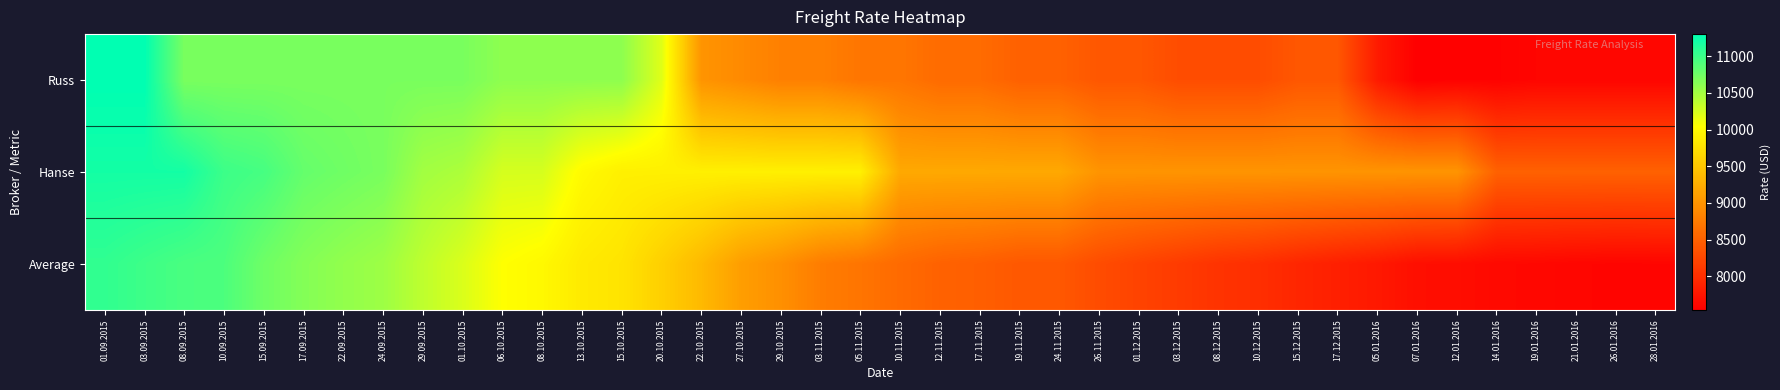

Reading left to right, transcribe all the data shown in this chart.

Russ: 01.09.2015=11300	03.09.2015=11300	08.09.2015=10700	10.09.2015=10700	15.09.2015=10700	17.09.2015=10700	22.09.2015=10700	24.09.2015=10700	29.09.2015=10700	01.10.2015=10700	06.10.2015=10600	08.10.2015=10600	13.10.2015=10600	15.10.2015=10600	20.10.2015=10200	22.10.2015=9000	27.10.2015=8900	29.10.2015=8800	03.11.2015=8800	05.11.2015=8700	10.11.2015=8700	12.11.2015=8600	17.11.2015=8600	19.11.2015=8500	24.11.2015=8500	26.11.2015=8400	01.12.2015=8400	03.12.2015=8300	08.12.2015=8300	10.12.2015=8300	15.12.2015=8400	17.12.2015=8400	05.01.2016=7807	07.01.2016=7541	12.01.2016=7567	14.01.2016=7567	19.01.2016=7600	21.01.2016=7600	26.01.2016=7600	28.01.2016=7600
Hanse: 01.09.2015=11200	03.09.2015=11200	08.09.2015=11200	10.09.2015=11000	15.09.2015=10950	17.09.2015=10800	22.09.2015=10750	24.09.2015=10700	29.09.2015=10500	01.10.2015=10450	06.10.2015=10250	08.10.2015=10250	13.10.2015=10000	15.10.2015=9900	20.10.2015=9900	22.10.2015=9900	27.10.2015=9900	29.10.2015=9900	03.11.2015=9900	05.11.2015=9900	10.11.2015=9200	12.11.2015=9200	17.11.2015=9200	19.11.2015=9200	24.11.2015=9200	26.11.2015=9000	01.12.2015=9000	03.12.2015=9000	08.12.2015=9000	10.12.2015=9000	15.12.2015=9000	17.12.2015=9000	05.01.2016=9000	07.01.2016=9000	12.01.2016=9000	14.01.2016=8500	19.01.2016=8500	21.01.2016=8500	26.01.2016=8500	28.01.2016=8500
Average: 01.09.2015=11056	03.09.2015=10993	08.09.2015=10937	10.09.2015=10920	15.09.2015=10755	17.09.2015=10649	22.09.2015=10580	24.09.2015=10525	29.09.2015=10364	01.10.2015=10227	06.10.2015=10044	08.10.2015=9986	13.10.2015=9840	15.10.2015=9783	20.10.2015=9584	22.10.2015=9366	27.10.2015=9096	29.10.2015=8957	03.11.2015=8771	05.11.2015=8691	10.11.2015=8590	12.11.2015=8508	17.11.2015=8476	19.11.2015=8410	24.11.2015=8408	26.11.2015=8291	01.12.2015=8204	03.12.2015=8125	08.12.2015=8047	10.12.2015=8002	15.12.2015=7919	17.12.2015=7853	05.01.2016=7788	07.01.2016=7691	12.01.2016=7677	14.01.2016=7635	19.01.2016=7623	21.01.2016=7604	26.01.2016=7593	28.01.2016=7598